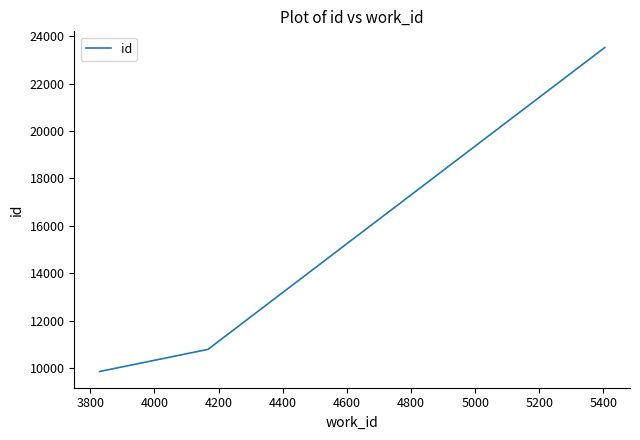

What is the minimum value shown in the chart?

9861